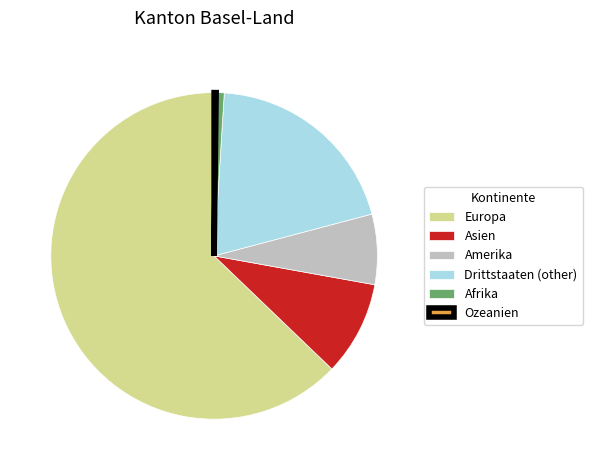

Which category accounts for the majority?

Europa